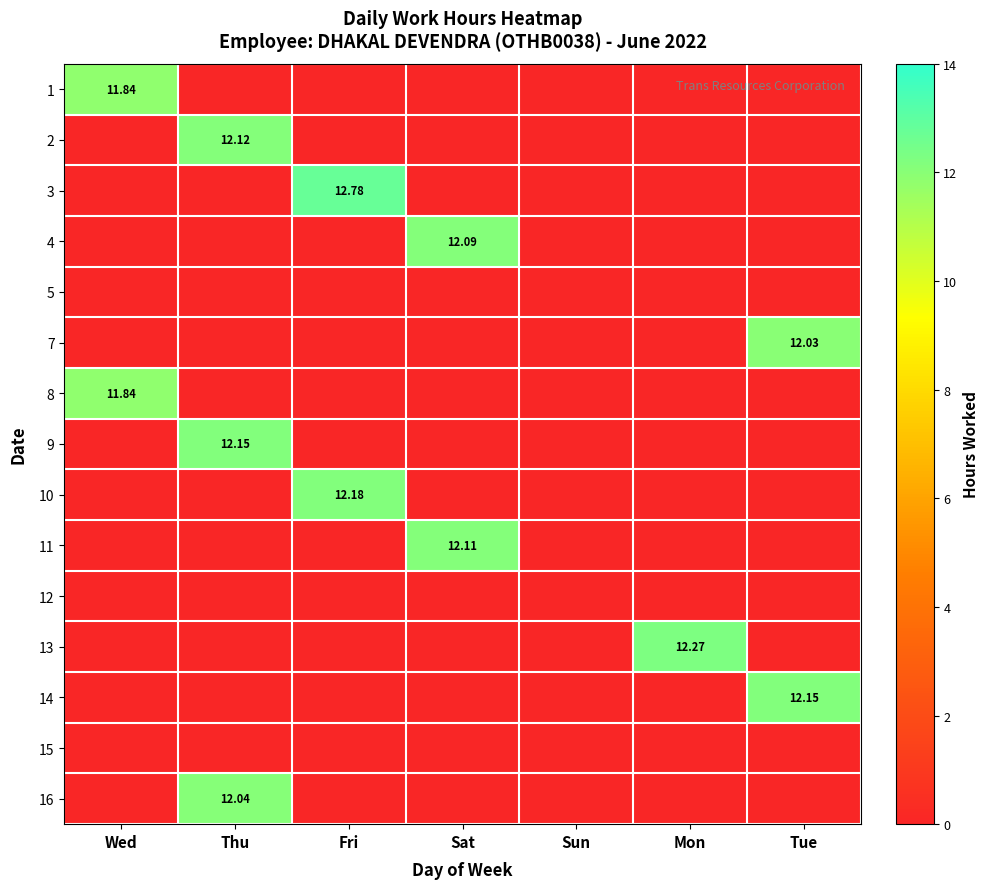

What is the total value across all series at Fri?

25.0